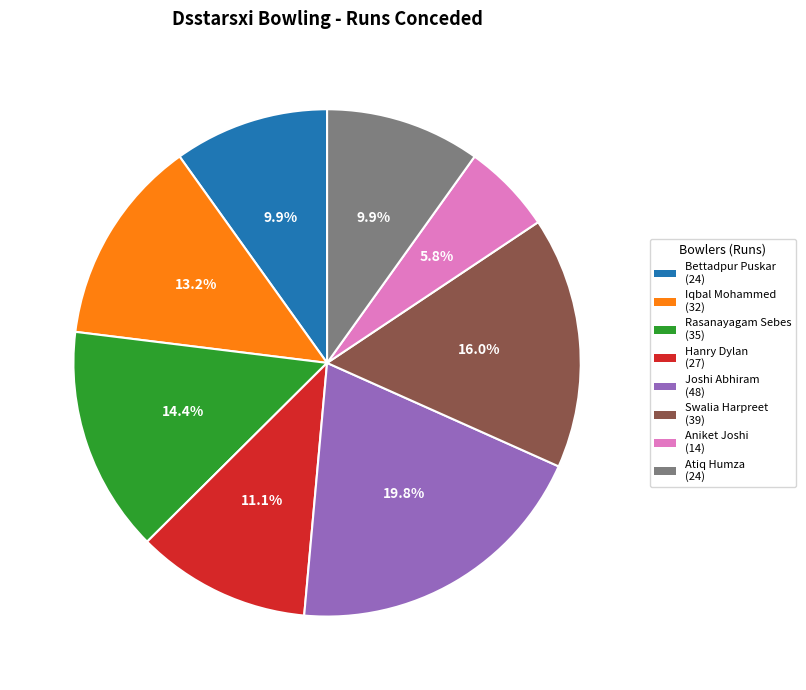

What is the smallest slice in the pie chart?

Aniket Joshi